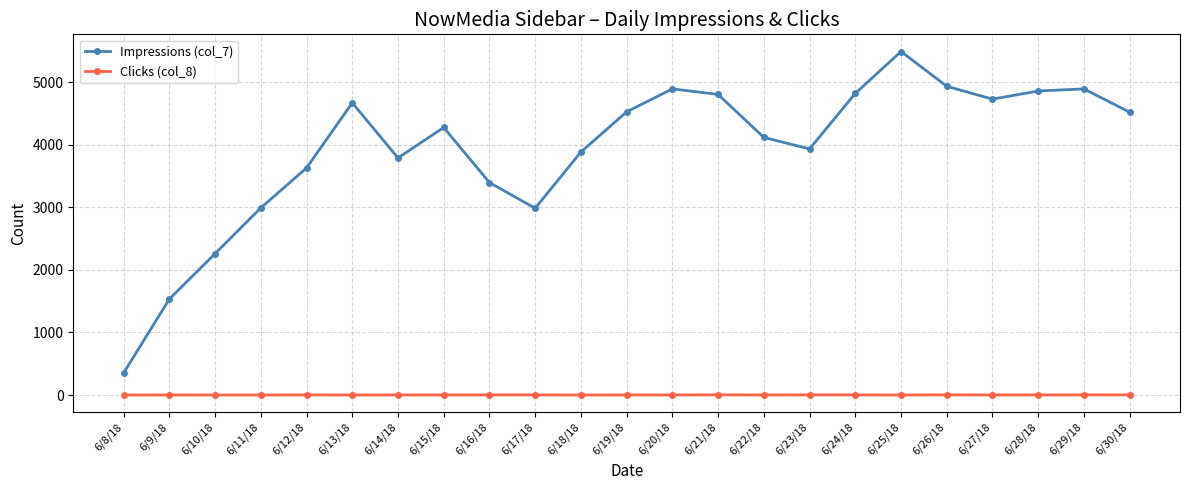

What is the label of the 17th point from the left?

6/24/18